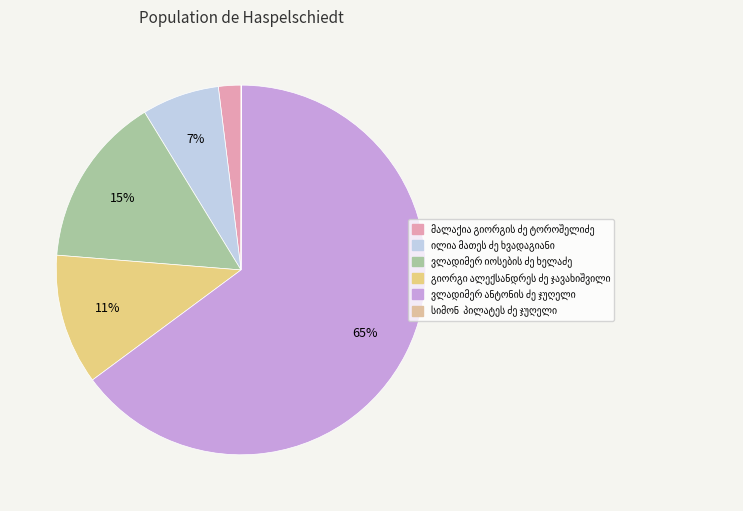

What portion of the pie excludes გიორგი ალექსანდრეს ძე ჯავახიშვილი?

88.6%